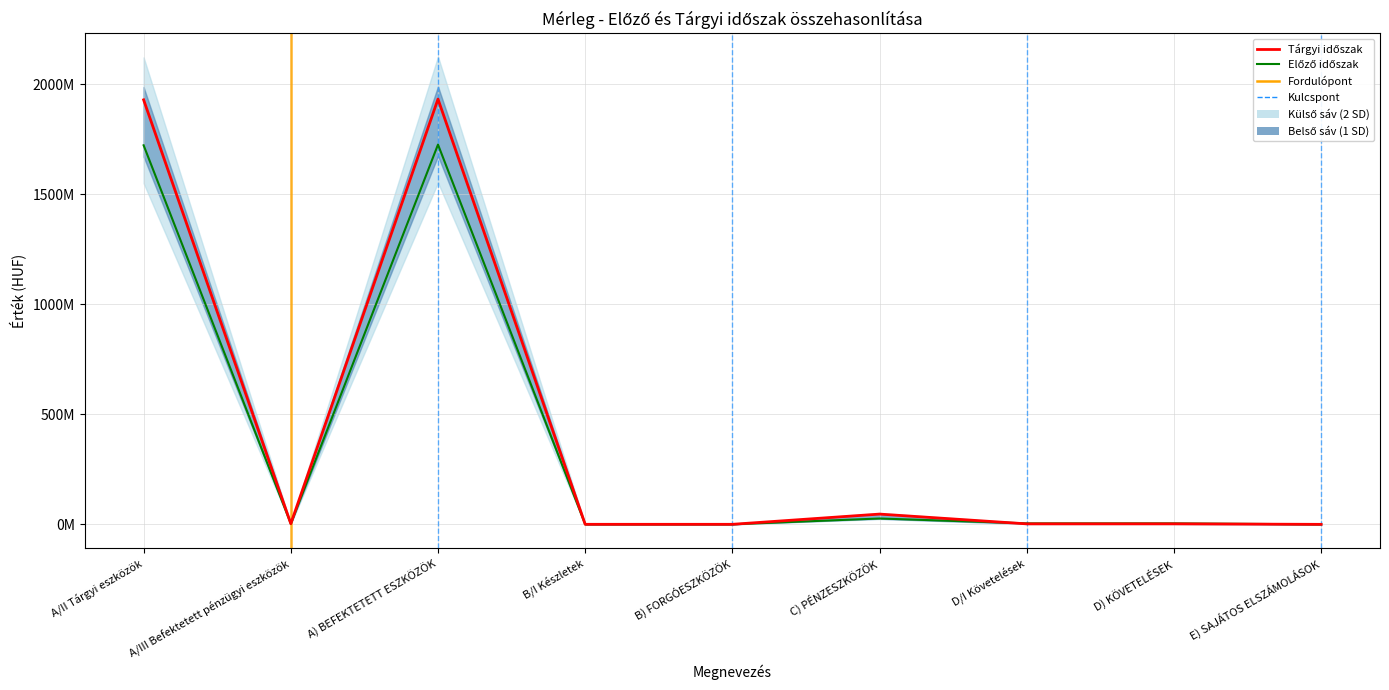

What is the maximum value shown in the chart?

1932380949